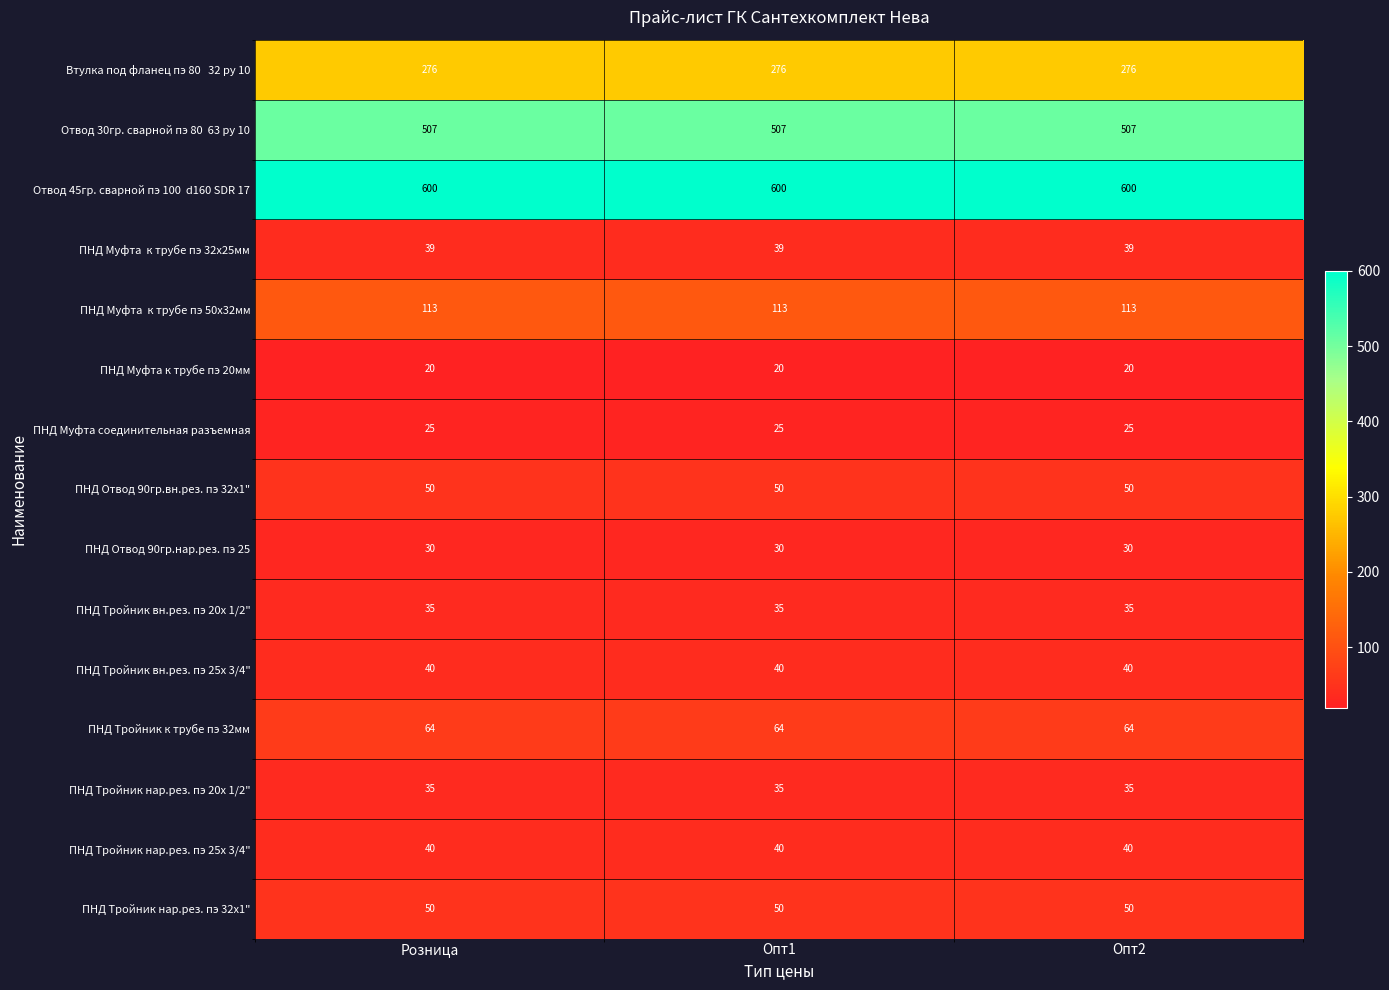

What is the greatest value displayed?

600